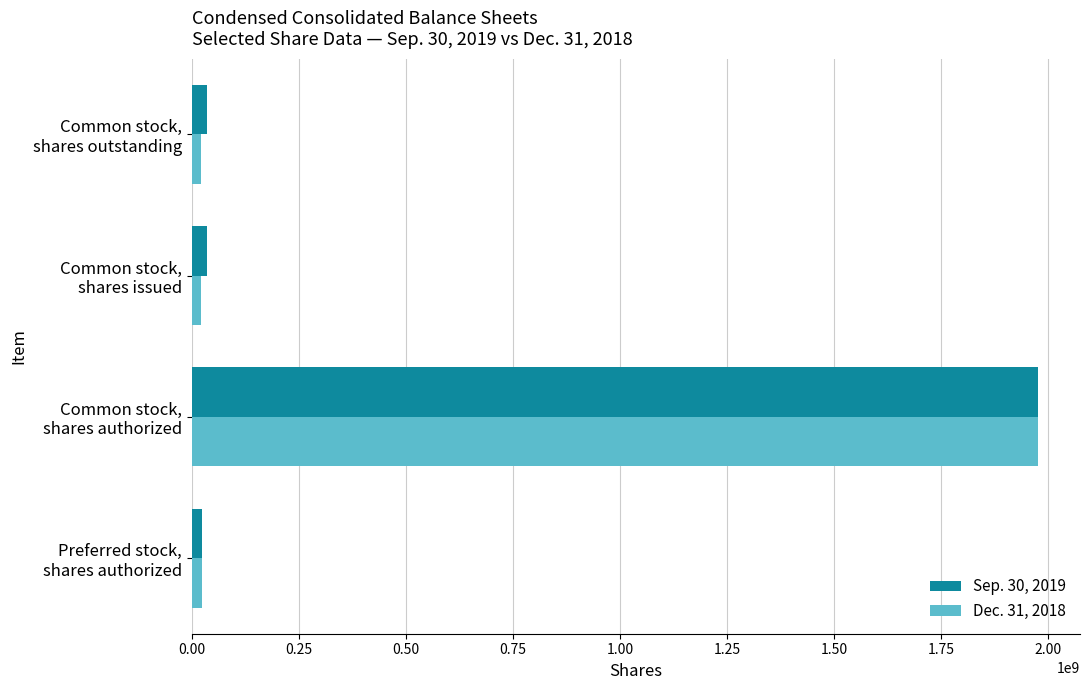

What is the maximum value shown in the chart?

1975000000